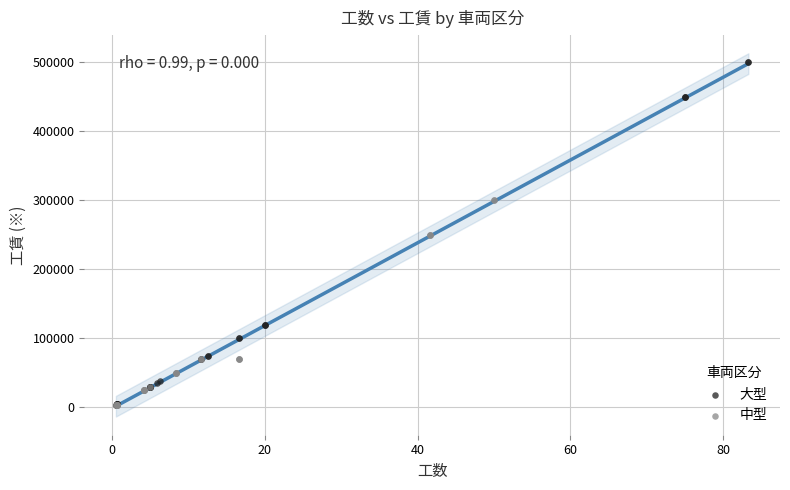

Which series has the largest Y range (max minus min)?

大型